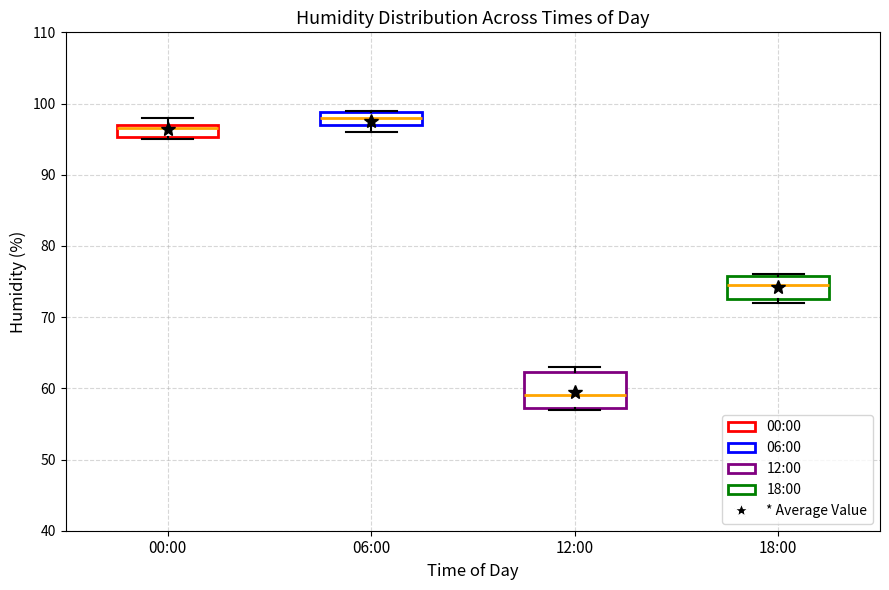

Which box has the highest median line?

06:00